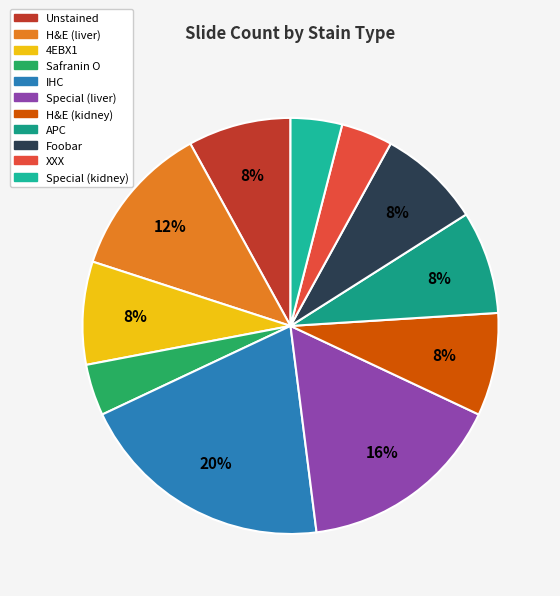

Combined, do 4EBX1 and XXX account for over 50%?

No